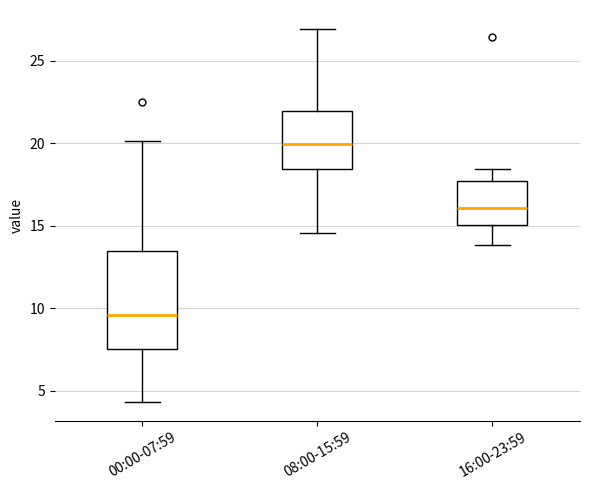

Where does the lower whisker of the box for 00:00-07:59 end on the y-axis? The values are not printed on the chart, so give them approximately, as read against the axis.

4.5